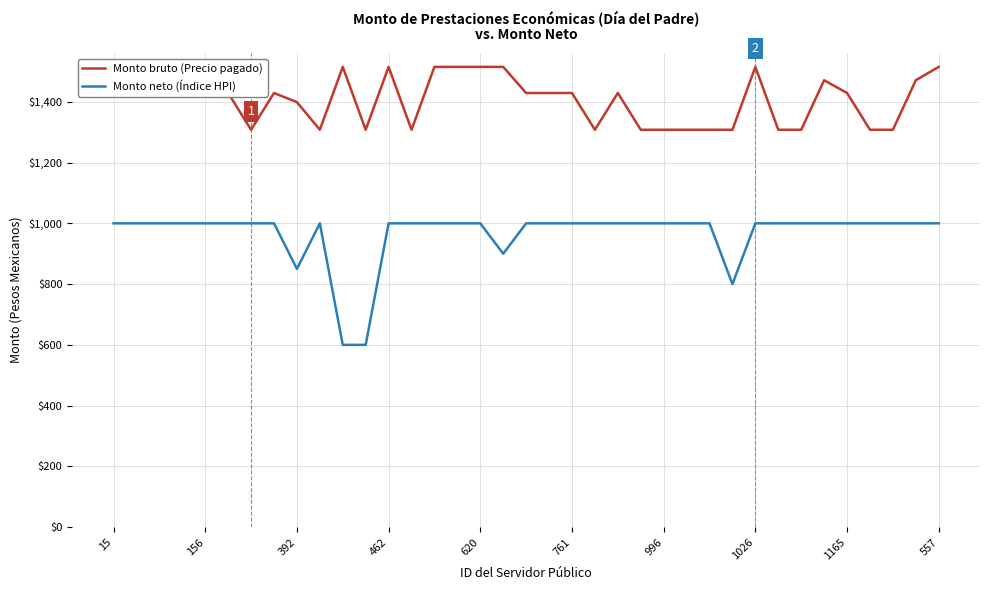

What is the maximum value for Monto neto (Índice HPI)?

1000